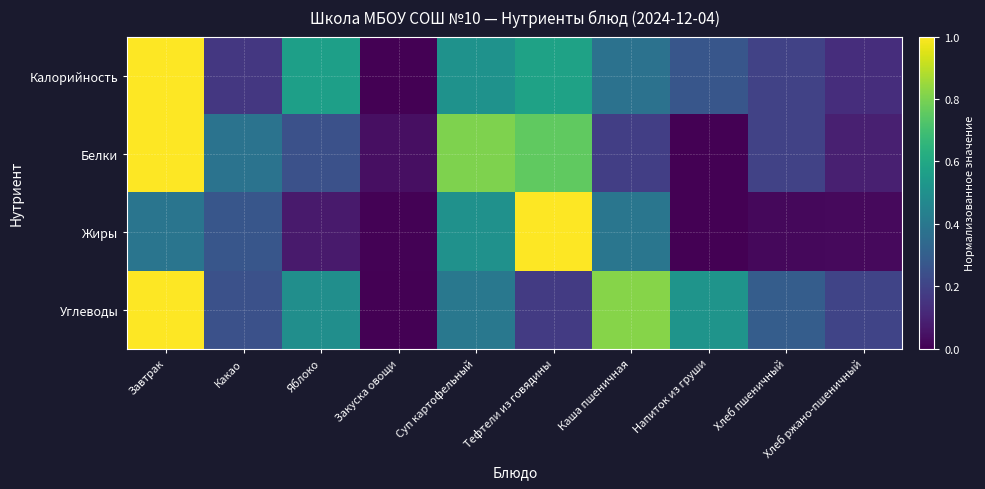

At which category is the sum across all series the highest?

Завтрак